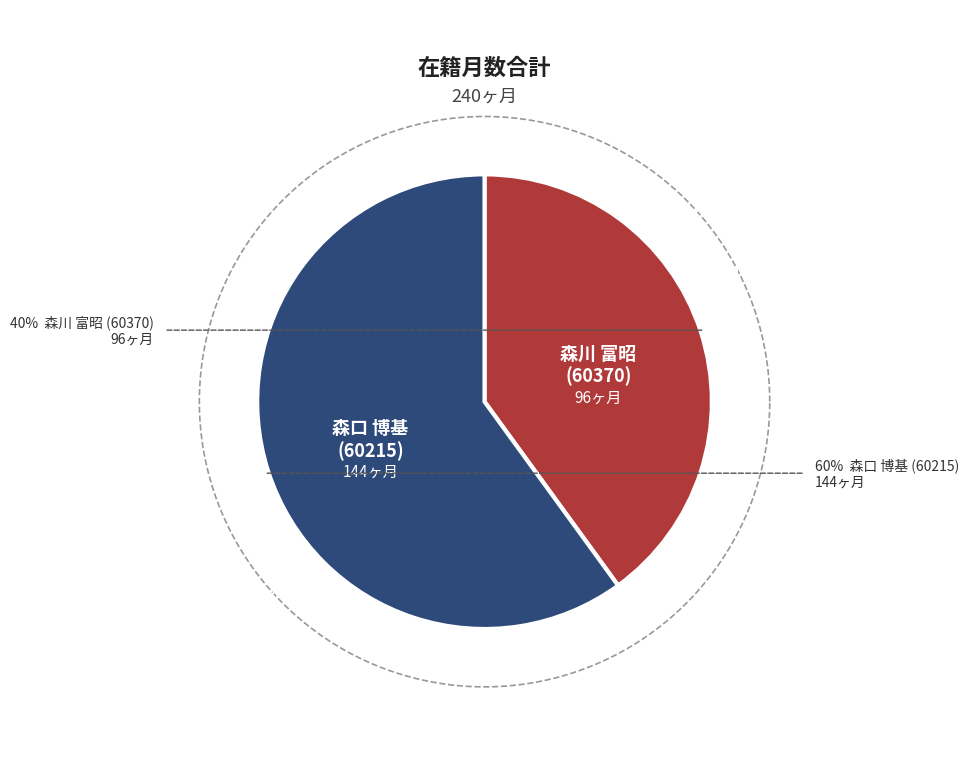

Is there any slice that represents more than half of the pie?

Yes